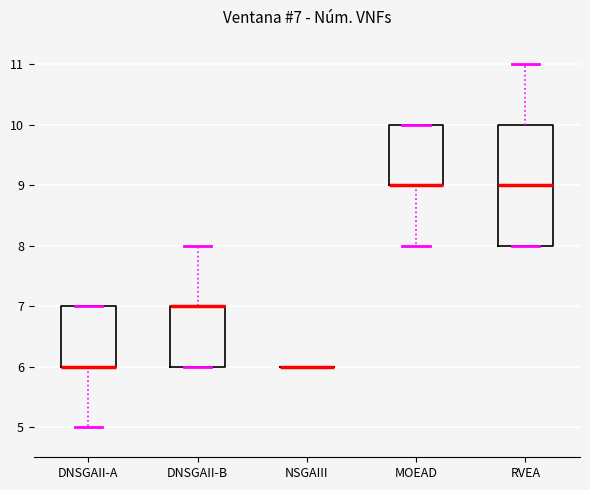

Which box is the tallest, from its lower edge to its upper edge?

RVEA